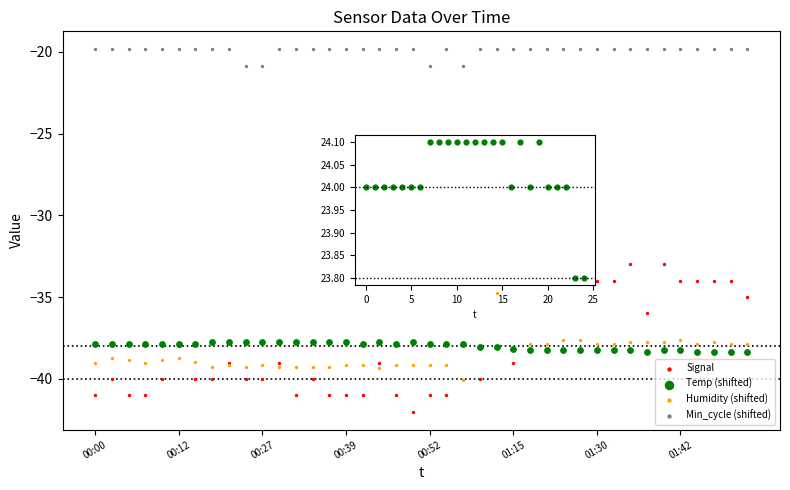

At which category is the sum across all series the highest?

32